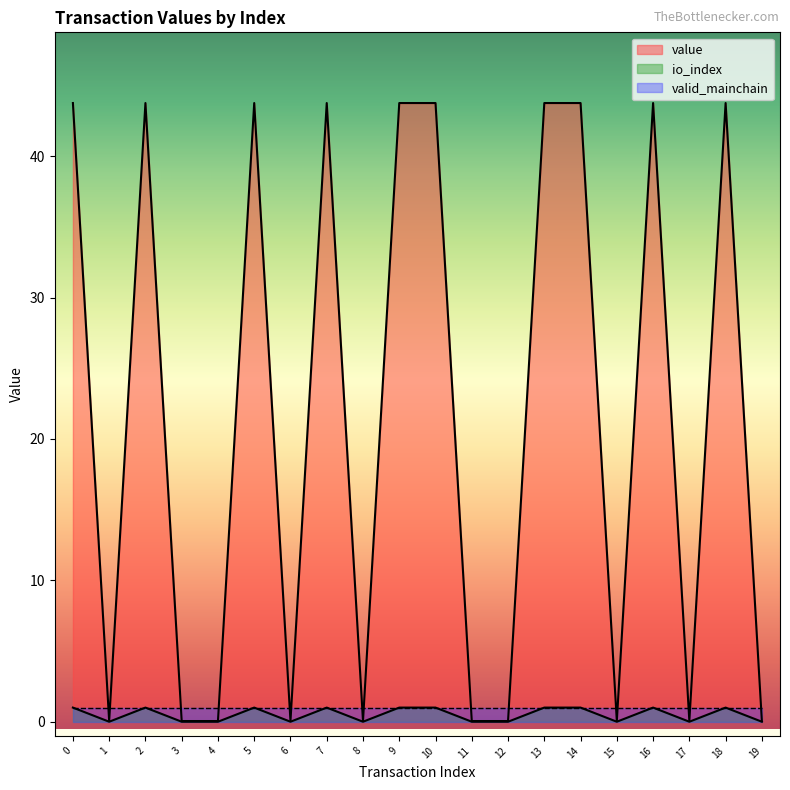

What is the difference between the second highest and second lowest values in the io_index series?

43.7